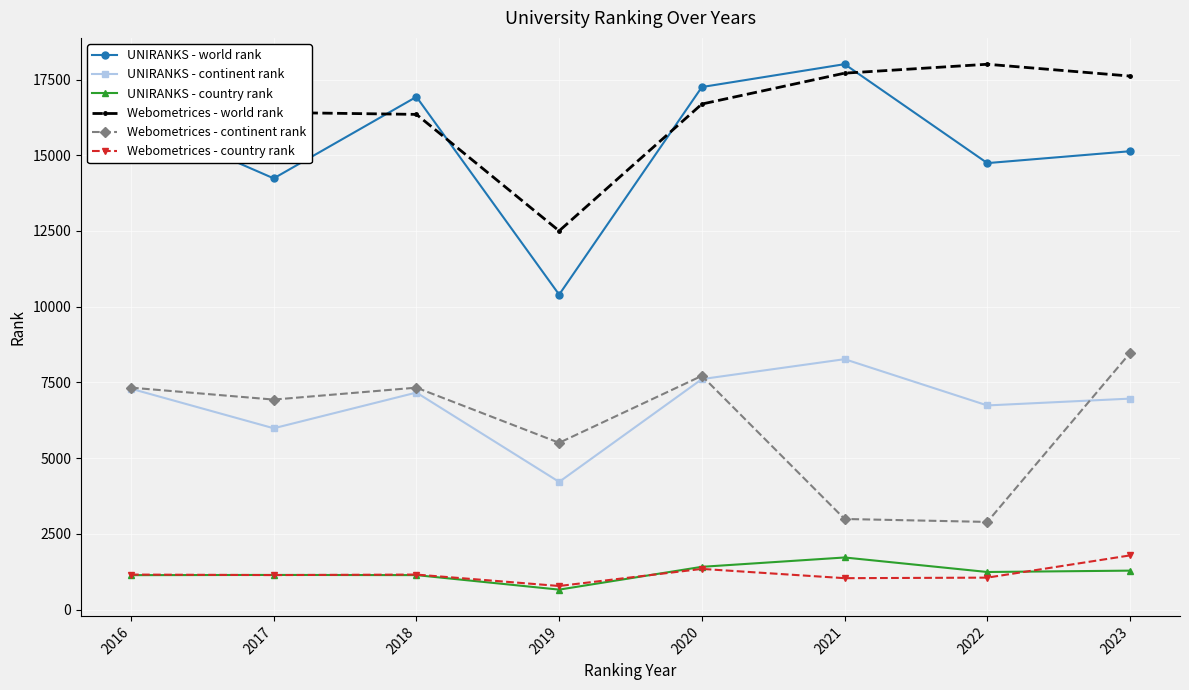

True or false: UNIRANKS - world rank and UNIRANKS - continent rank cross at least once.

False